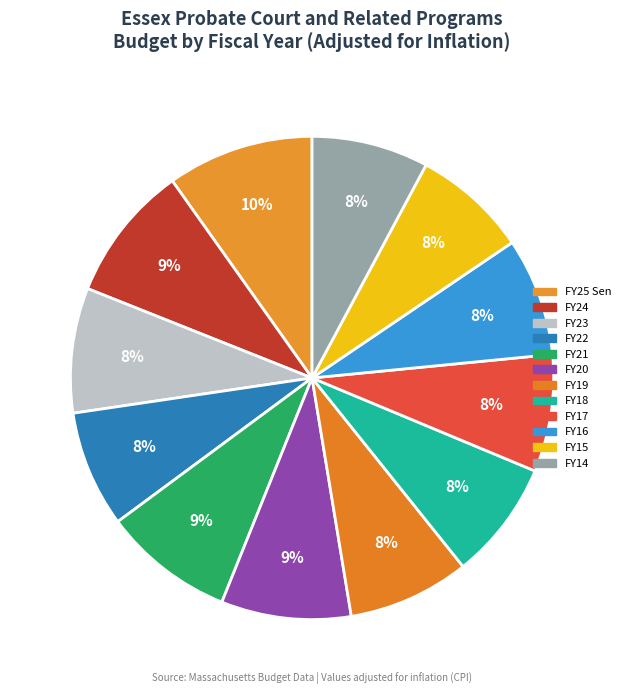

To the nearest percent, what portion does FY18 represent?

8%